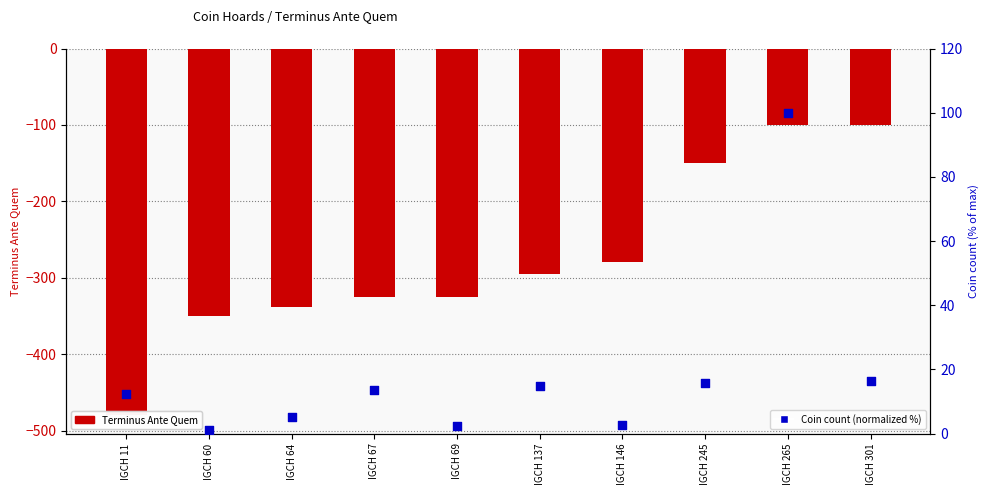

Which series has the largest total across all categories?

Coin count (normalized %)